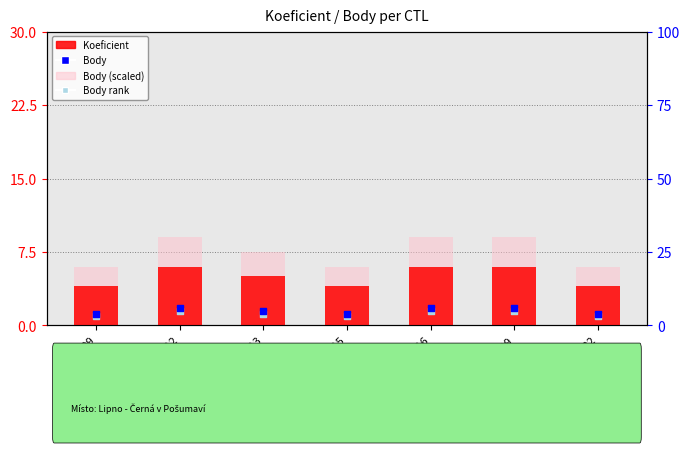

Which series reaches the maximum Y coordinate?

Body (scaled)